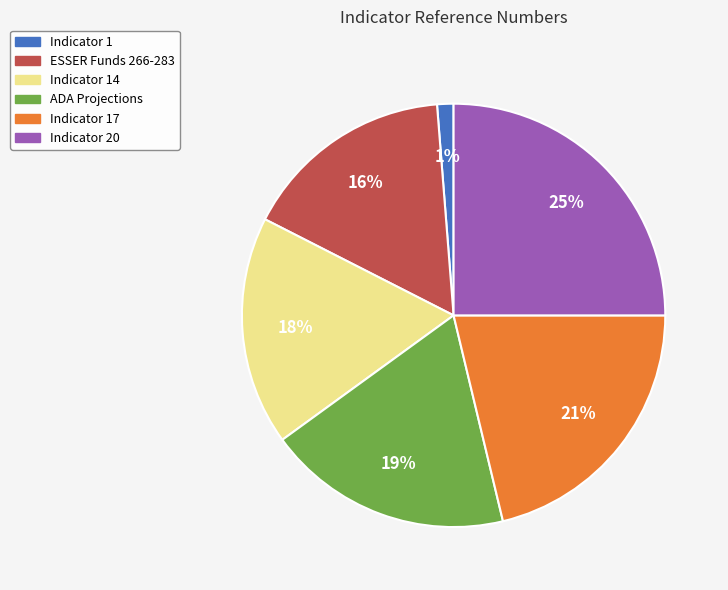

To the nearest percent, what is the average slice percentage?

17%